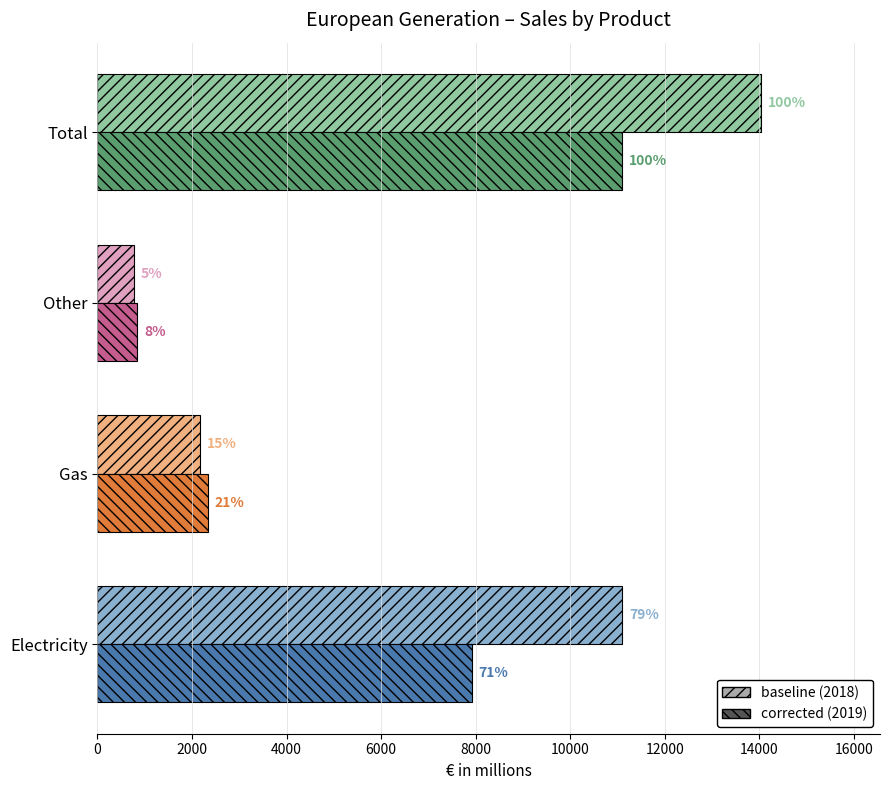

What is the total value across all series at Gas?

4503